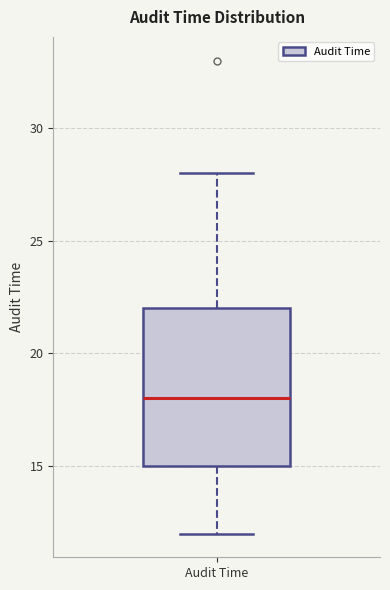

Where does the median line of the box for Audit Time sit on the y-axis? The values are not printed on the chart, so give them approximately, as read against the axis.

18